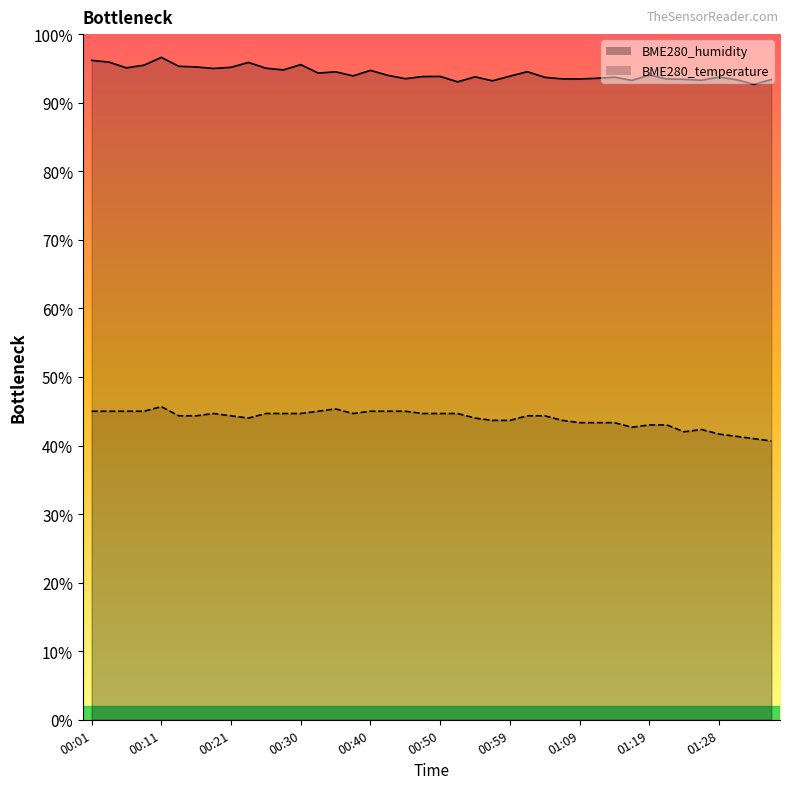

Which series has the largest total across all categories?

BME280_humidity